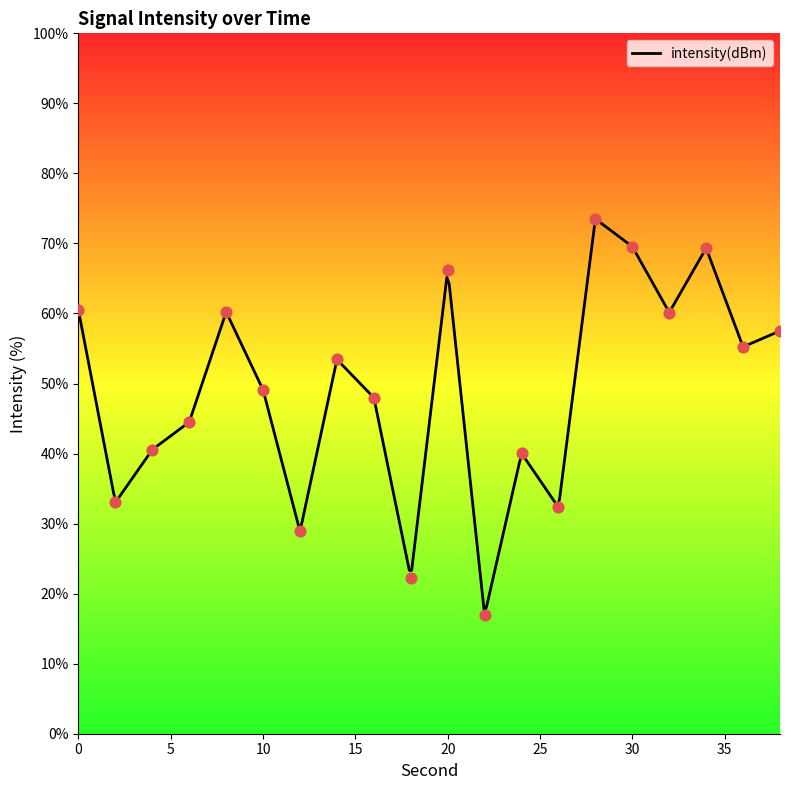

What is the ratio of the value at 0 to the value at 38?

1.1